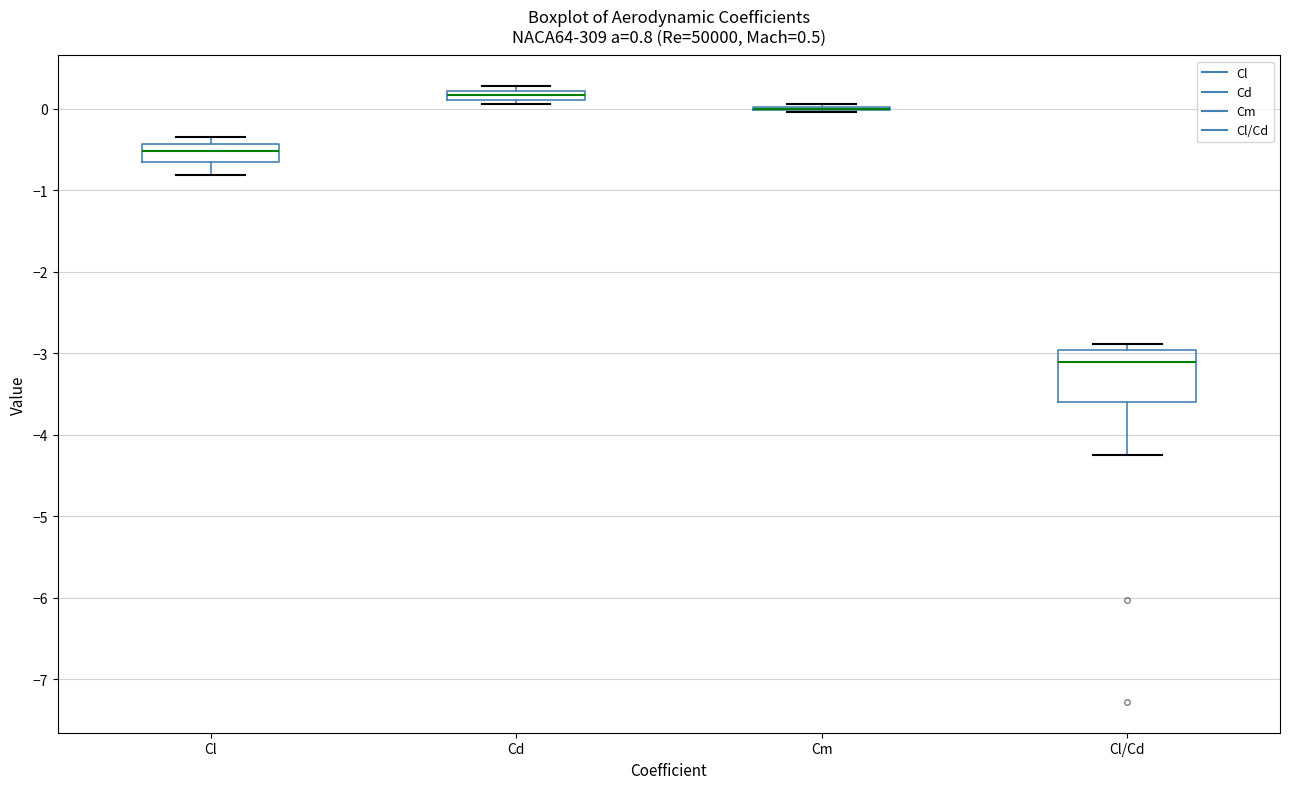

Comparing the boxes themselves (not the whiskers), which one is the tallest?

Cl/Cd